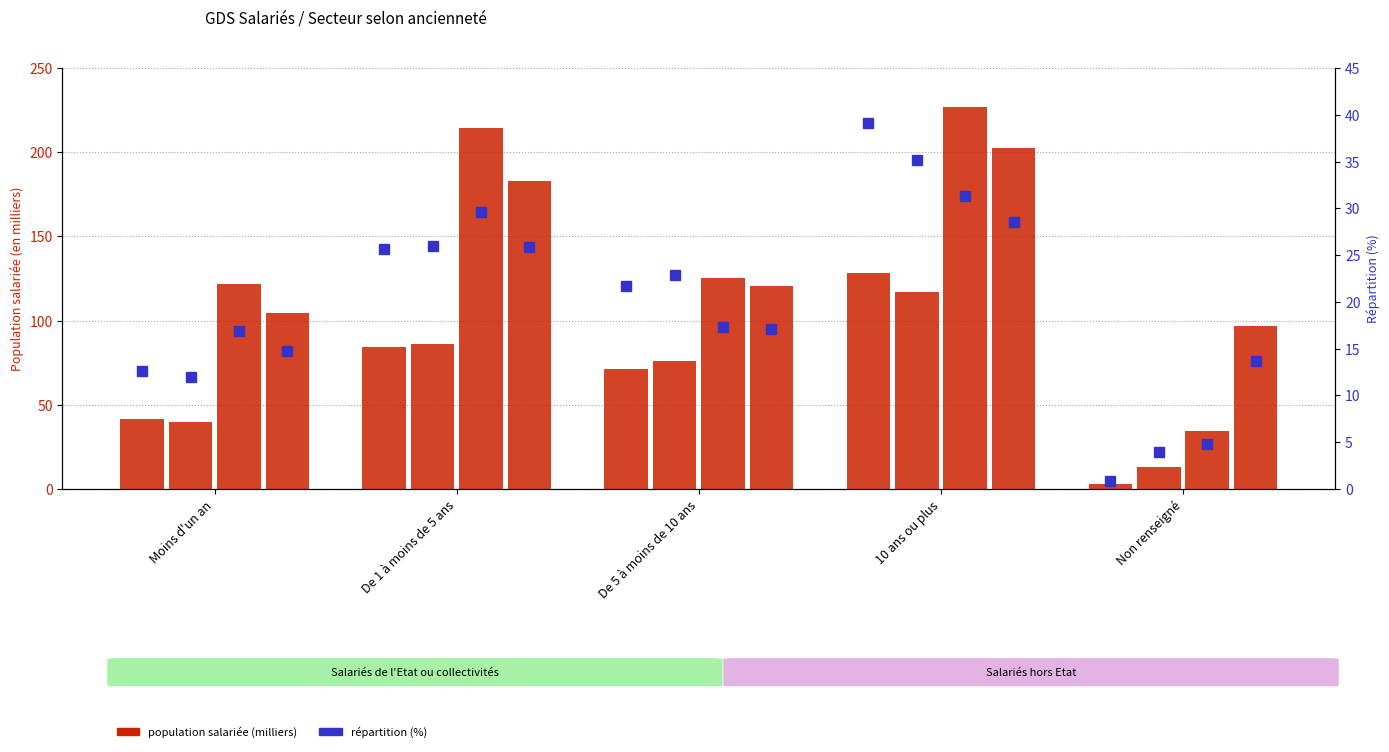

What is the value of the Ouvriers - Ensemble bar at the 4th from the left?

202.3